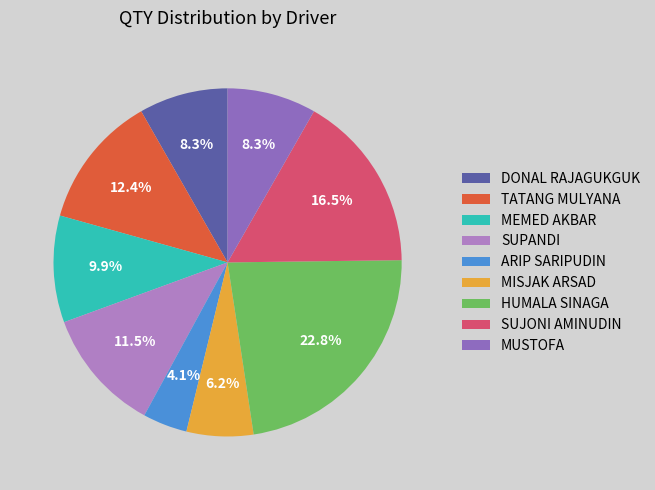

Is it true that HUMALA SINAGA is 33% of the pie?

False